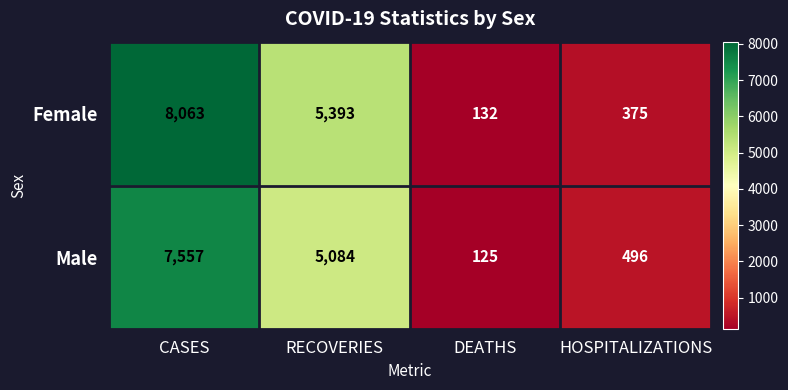

Which series has the widest spread of values?

Female